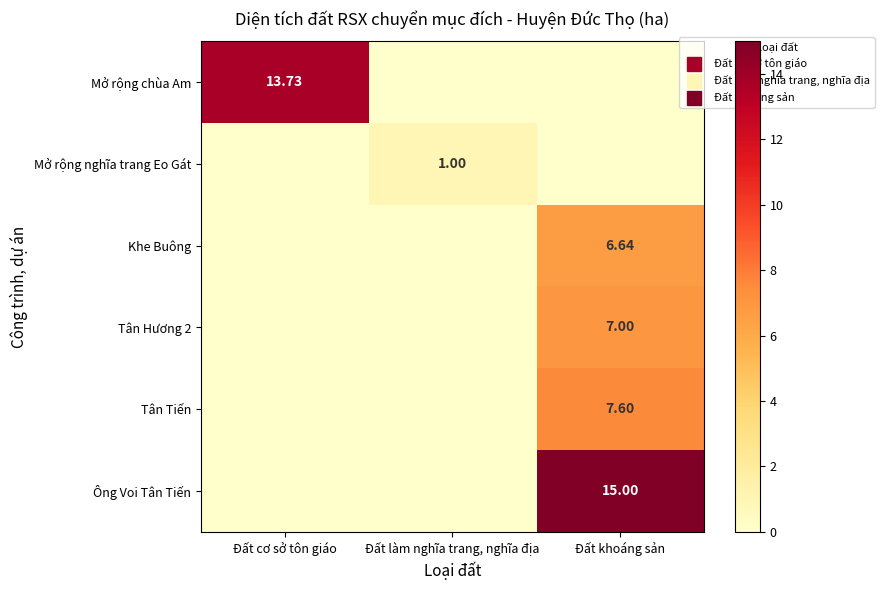

How many distinct data groups are displayed?

6